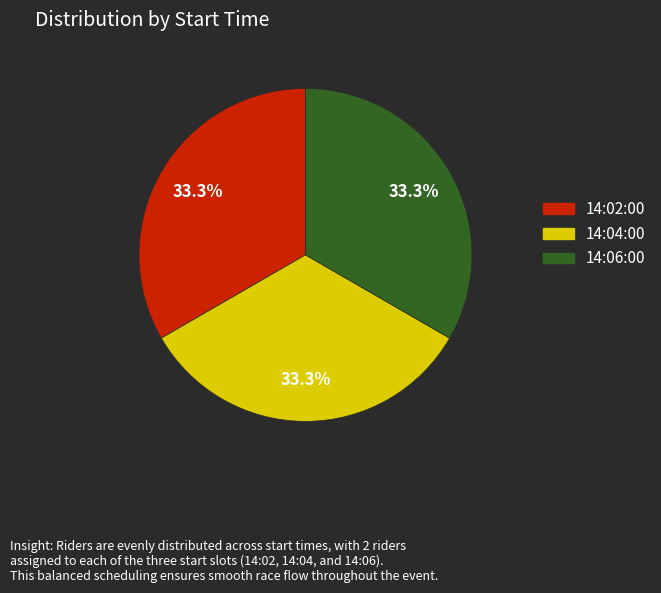

To the nearest percent, what percentage of the pie is 14:02:00?

33%